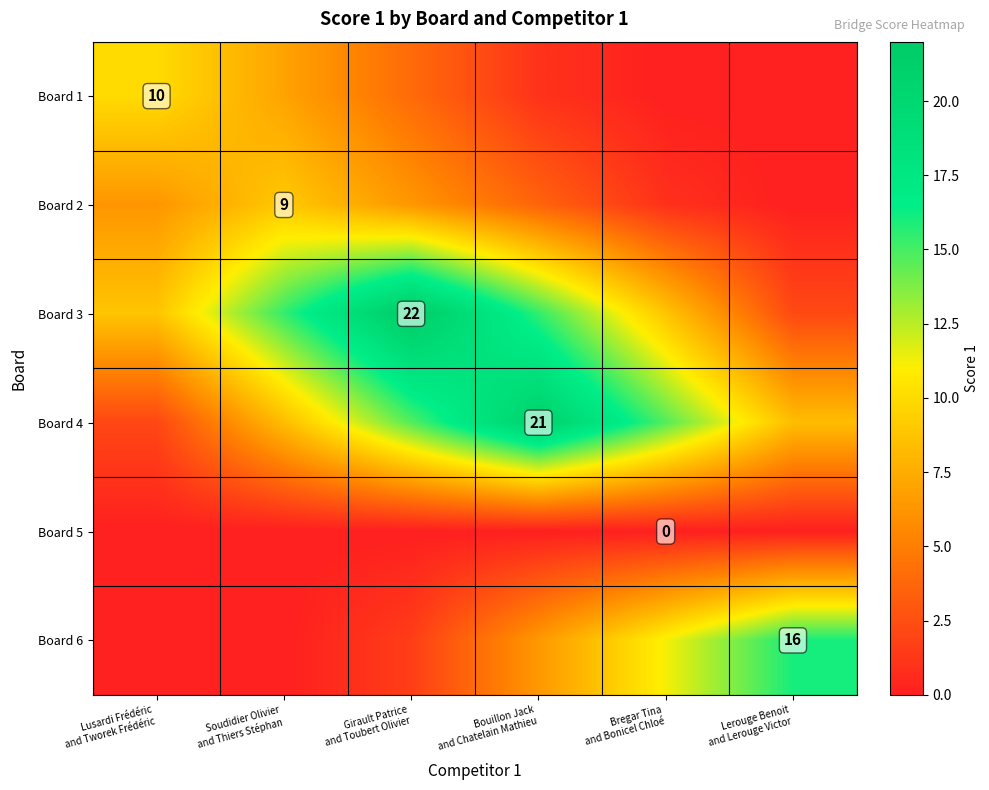

Count the Board 1 values in the range 0 to 7.

5